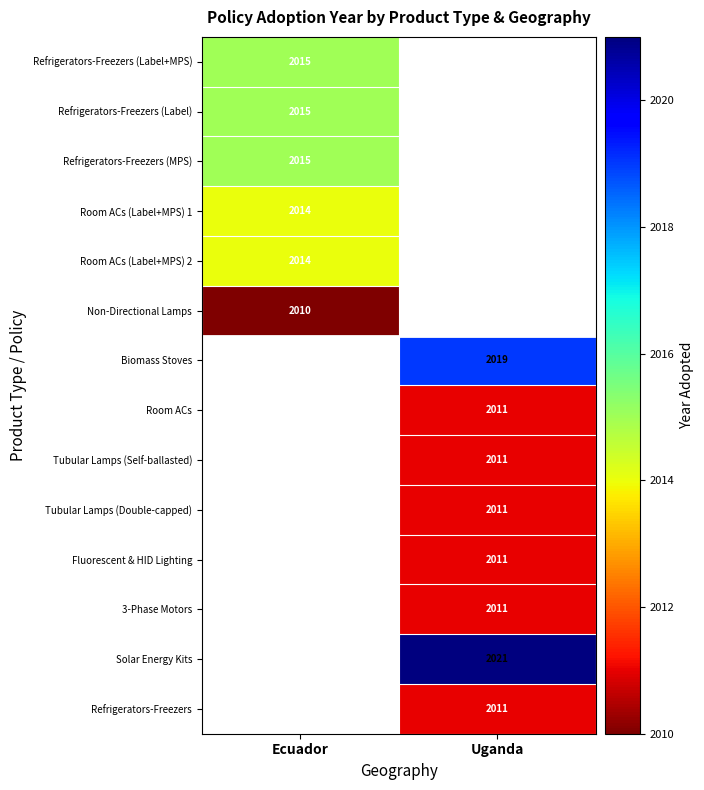

Is it true that Biomass Stoves equals 3597 at Uganda?

False